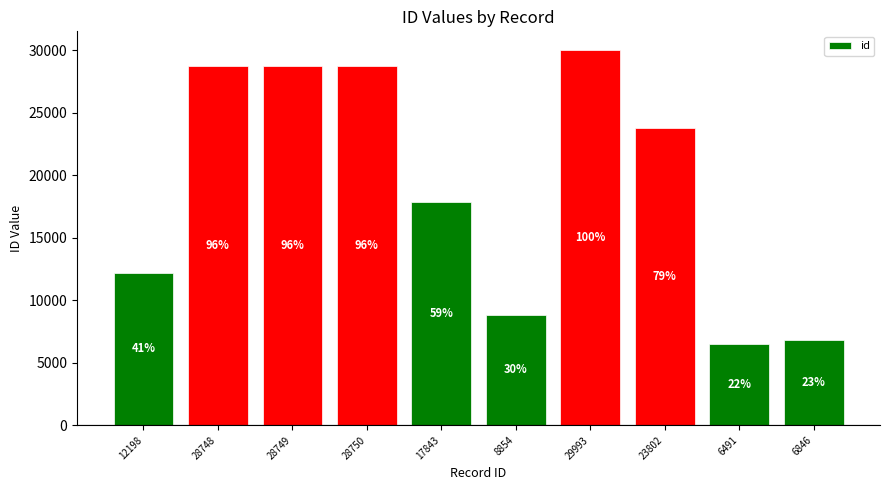

Does the chart contain any negative values?

No